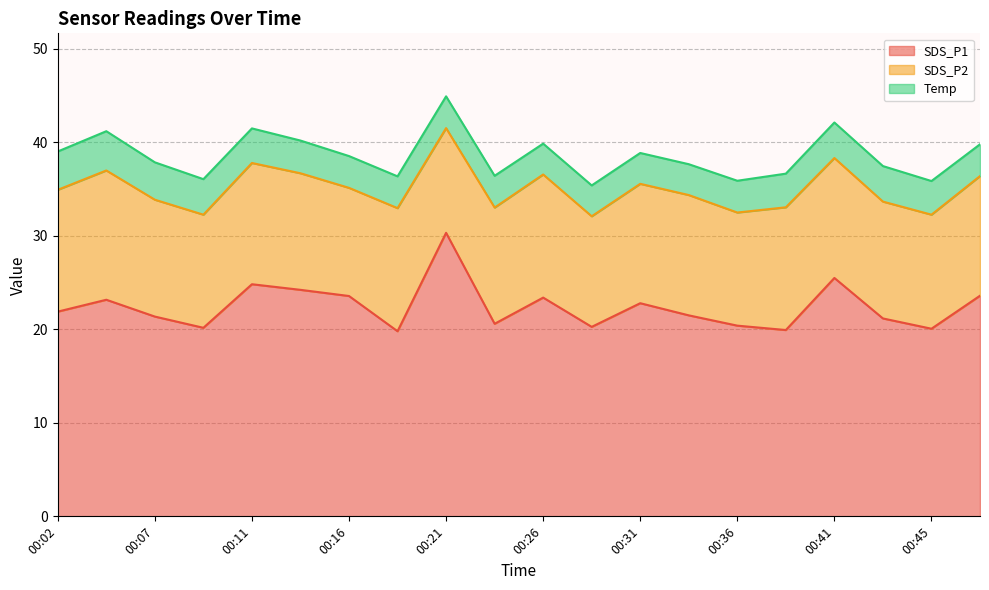

At which label does SDS_P2 first exceed 12?

00:02